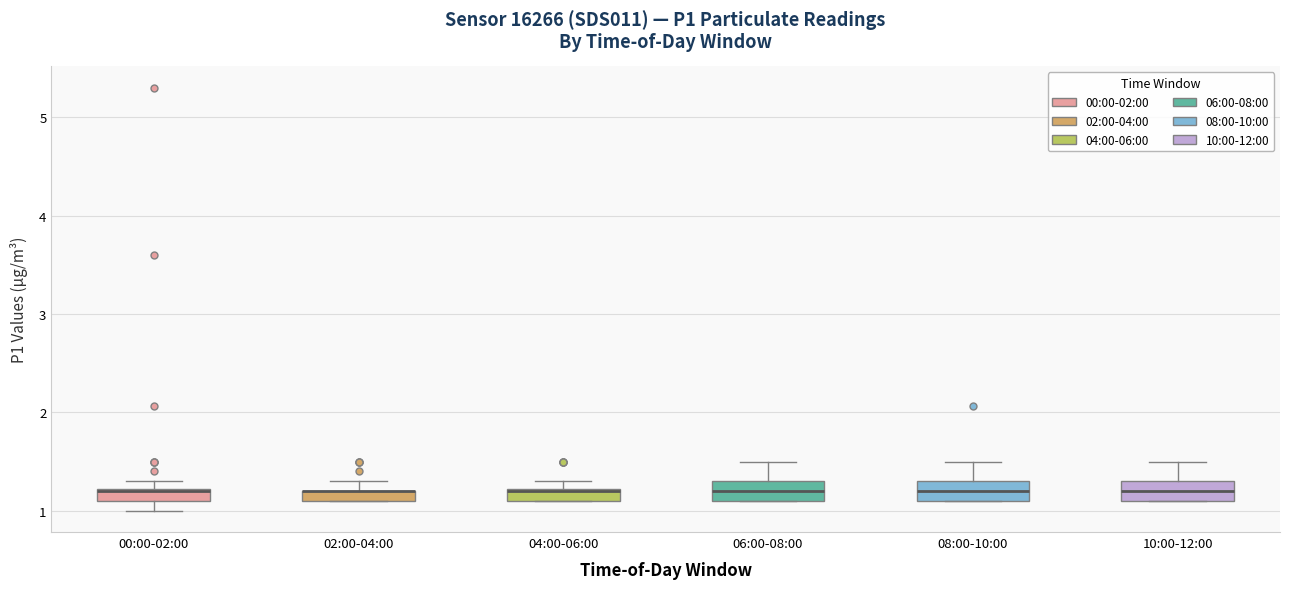

Where does the upper whisker of the box for 10:00-12:00 end on the y-axis? The values are not printed on the chart, so give them approximately, as read against the axis.

1.5